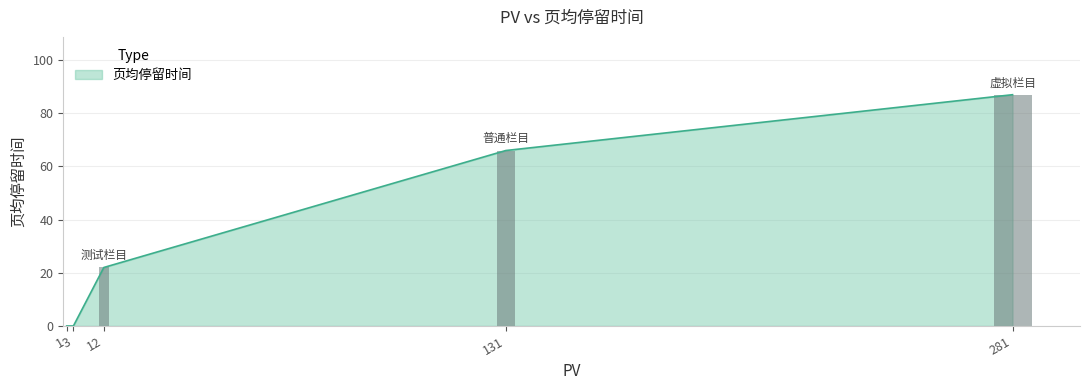

Where is the data nearest to the value 43?

测试栏目